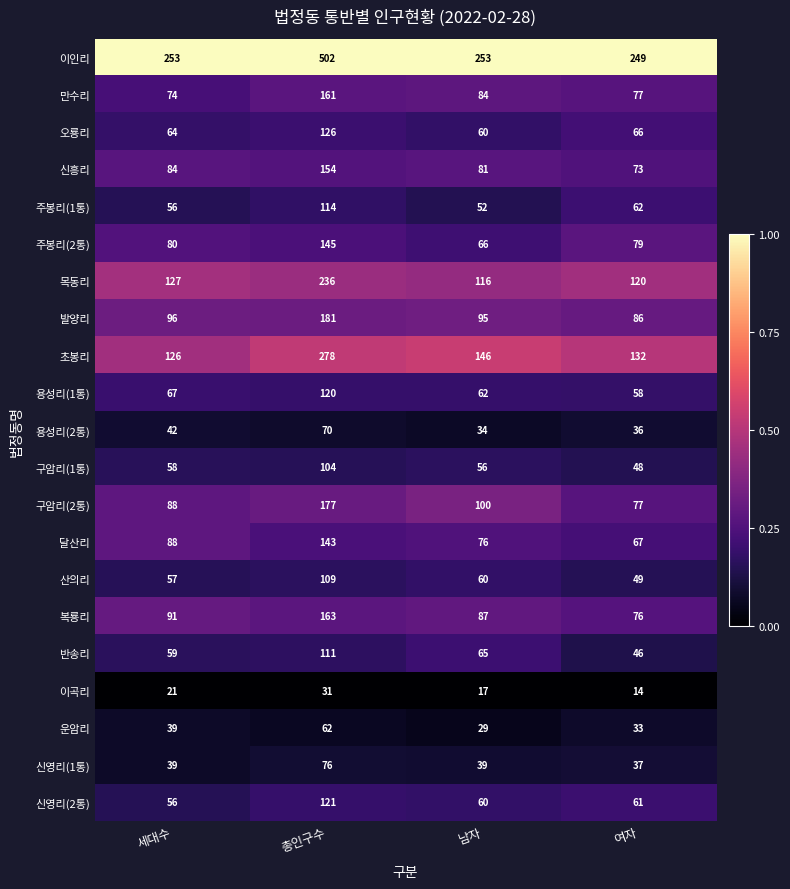

Rank the series by their maximum value, from highest to lowest.

이인리, 초봉리, 목동리, 발양리, 구암리(2통), 복룡리, 만수리, 신흥리, 주봉리(2통), 달산리, 오룡리, 신영리(2통), 용성리(1통), 주봉리(1통), 반송리, 산의리, 구암리(1통), 신영리(1통), 용성리(2통), 운암리, 이곡리